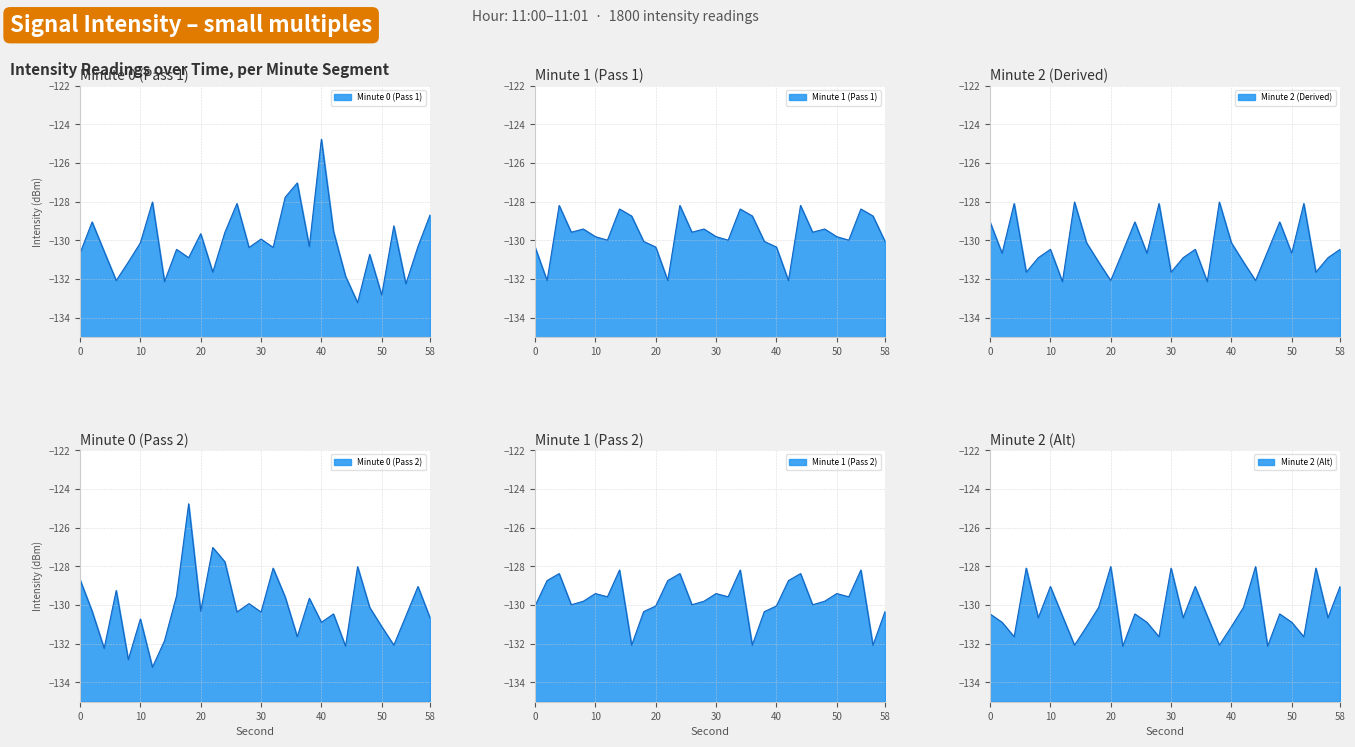

True or false: minute_0 has more than 2 points higher than both neighbors.

True